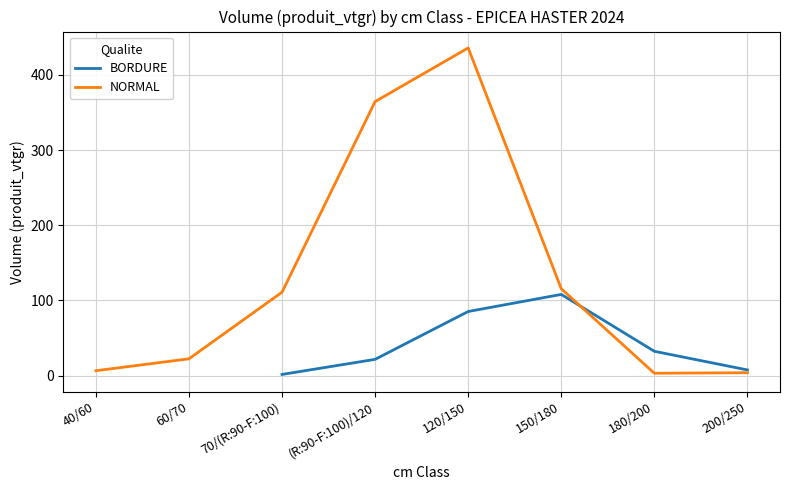

Between which two adjacent categories do BORDURE and NORMAL first intersect?

150/180 and 180/200